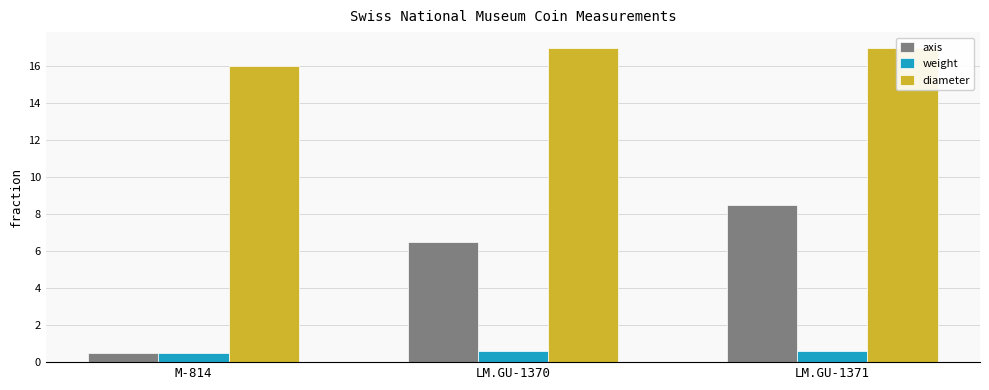

What is the sum of the diameter values at LM.GU-1371 and LM.GU-1370?

34.0